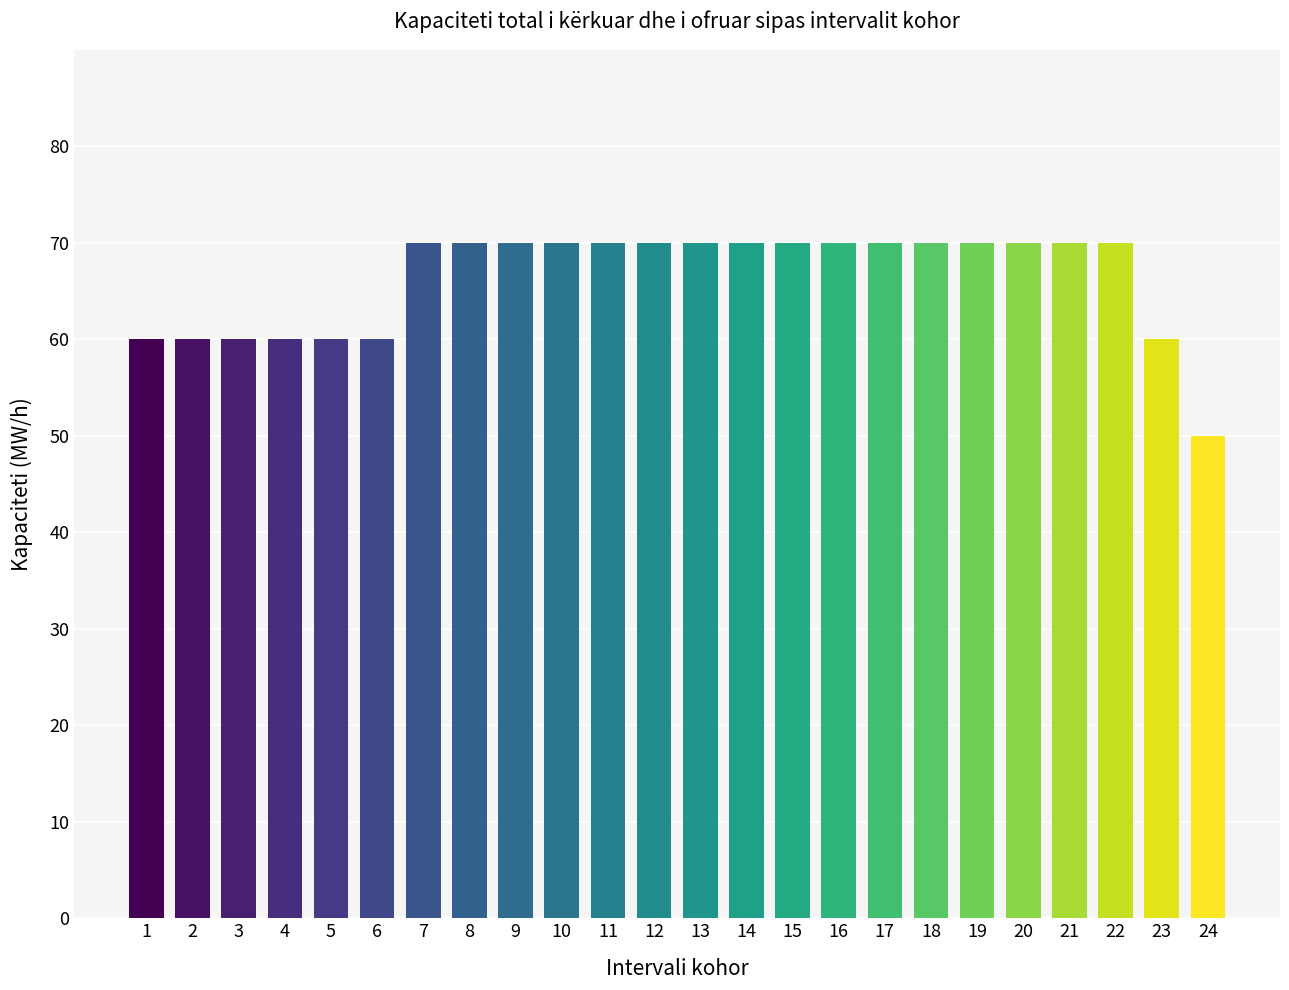

Which category has the lowest value across all series?

24